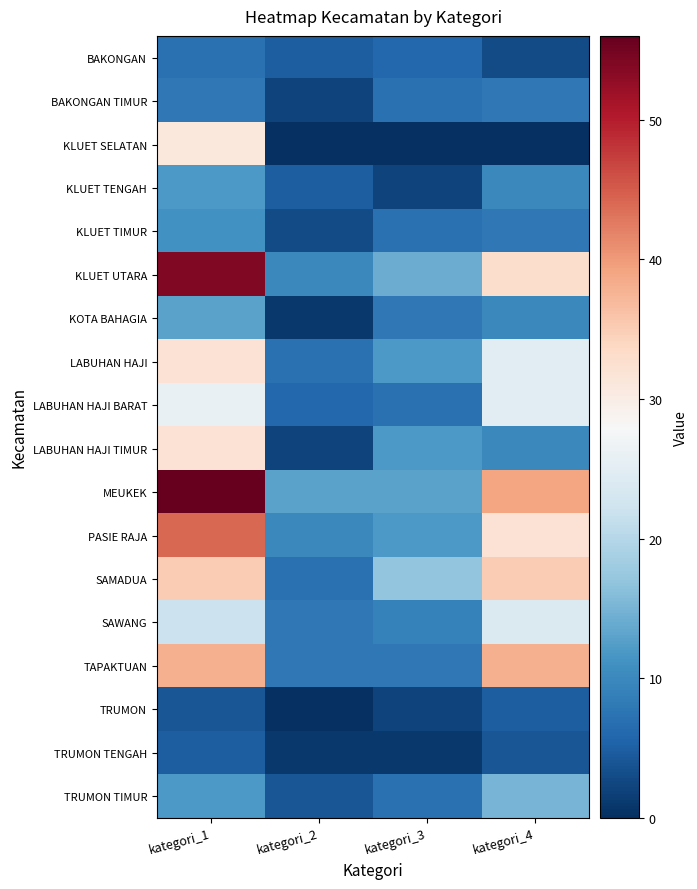

Reading right to left, what are all the values shown in this chart?

BAKONGAN: kategori_4=3	kategori_3=6	kategori_2=5	kategori_1=7
BAKONGAN TIMUR: kategori_4=8	kategori_3=7	kategori_2=2	kategori_1=8
KLUET SELATAN: kategori_4=0	kategori_3=0	kategori_2=0	kategori_1=31
KLUET TENGAH: kategori_4=10	kategori_3=2	kategori_2=5	kategori_1=12
KLUET TIMUR: kategori_4=8	kategori_3=7	kategori_2=3	kategori_1=11
KLUET UTARA: kategori_4=33	kategori_3=14	kategori_2=10	kategori_1=54
KOTA BAHAGIA: kategori_4=10	kategori_3=8	kategori_2=1	kategori_1=13
LABUHAN HAJI: kategori_4=25	kategori_3=12	kategori_2=7	kategori_1=32
LABUHAN HAJI BARAT: kategori_4=25	kategori_3=7	kategori_2=6	kategori_1=26
LABUHAN HAJI TIMUR: kategori_4=10	kategori_3=12	kategori_2=2	kategori_1=32
MEUKEK: kategori_4=39	kategori_3=13	kategori_2=13	kategori_1=56
PASIE RAJA: kategori_4=32	kategori_3=12	kategori_2=10	kategori_1=44
SAMADUA: kategori_4=35	kategori_3=17	kategori_2=7	kategori_1=35
SAWANG: kategori_4=24	kategori_3=9	kategori_2=8	kategori_1=22
TAPAKTUAN: kategori_4=38	kategori_3=8	kategori_2=8	kategori_1=38
TRUMON: kategori_4=5	kategori_3=2	kategori_2=0	kategori_1=4
TRUMON TENGAH: kategori_4=4	kategori_3=1	kategori_2=1	kategori_1=5
TRUMON TIMUR: kategori_4=15	kategori_3=7	kategori_2=4	kategori_1=12